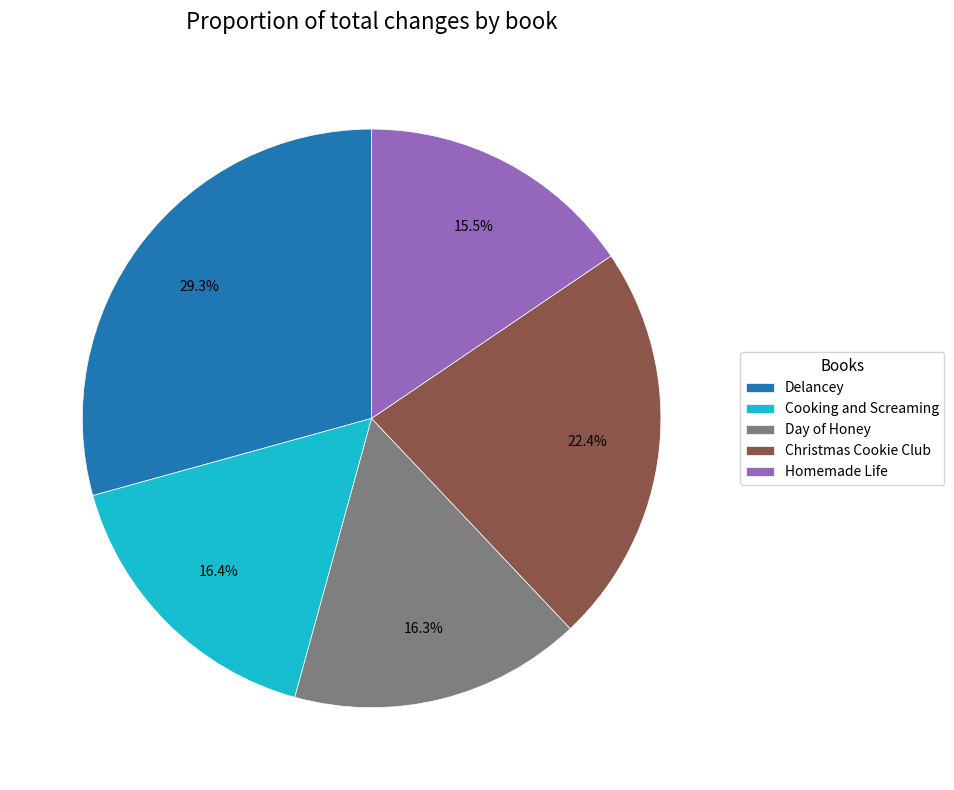

Which category has the biggest portion of the pie?

Delancey